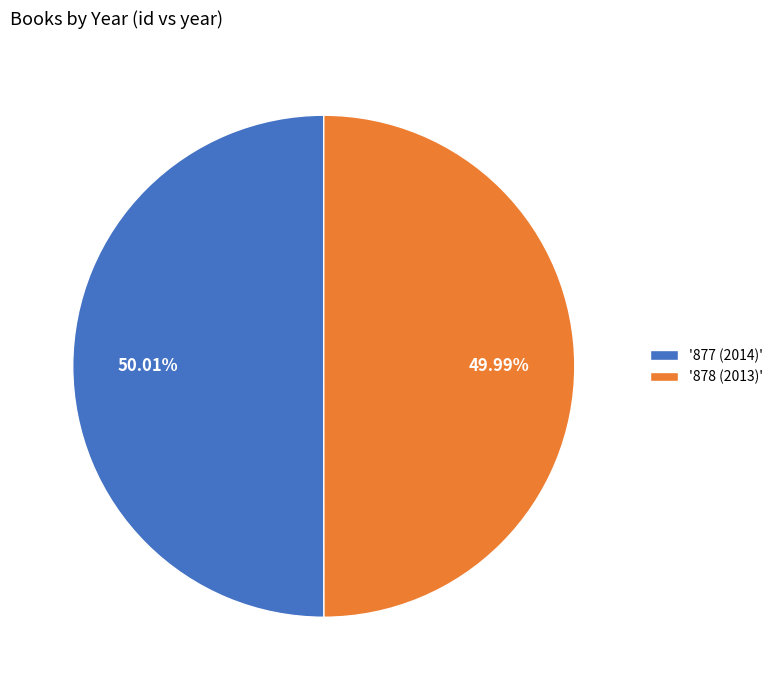

Count the number of slices in the pie.

2